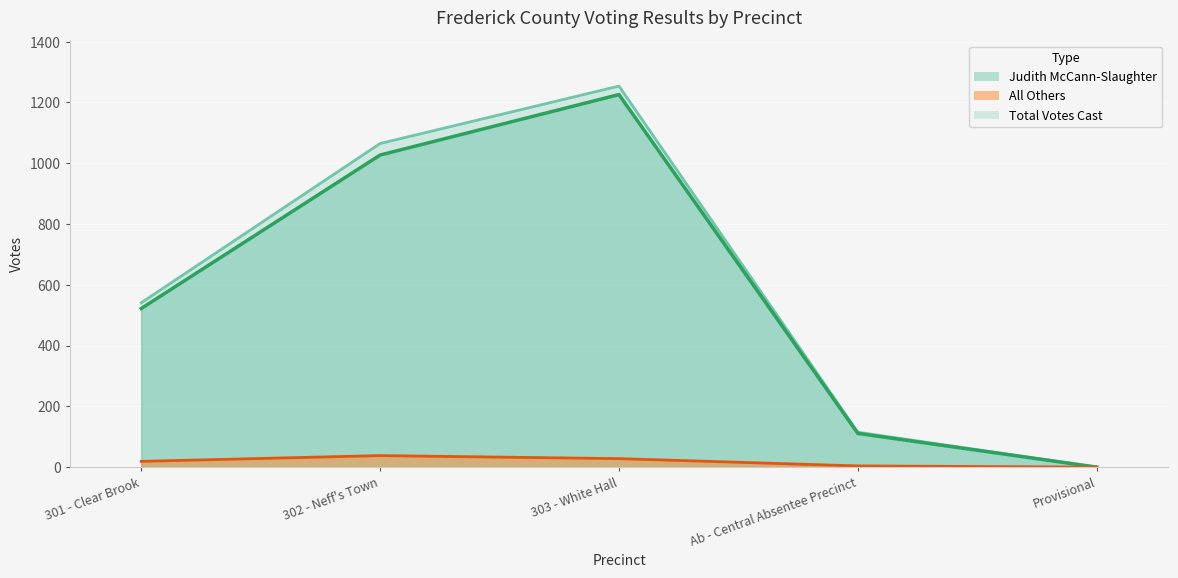

The All Others series shows 4 at Ab - Central Absentee Precinct. True or false?

True